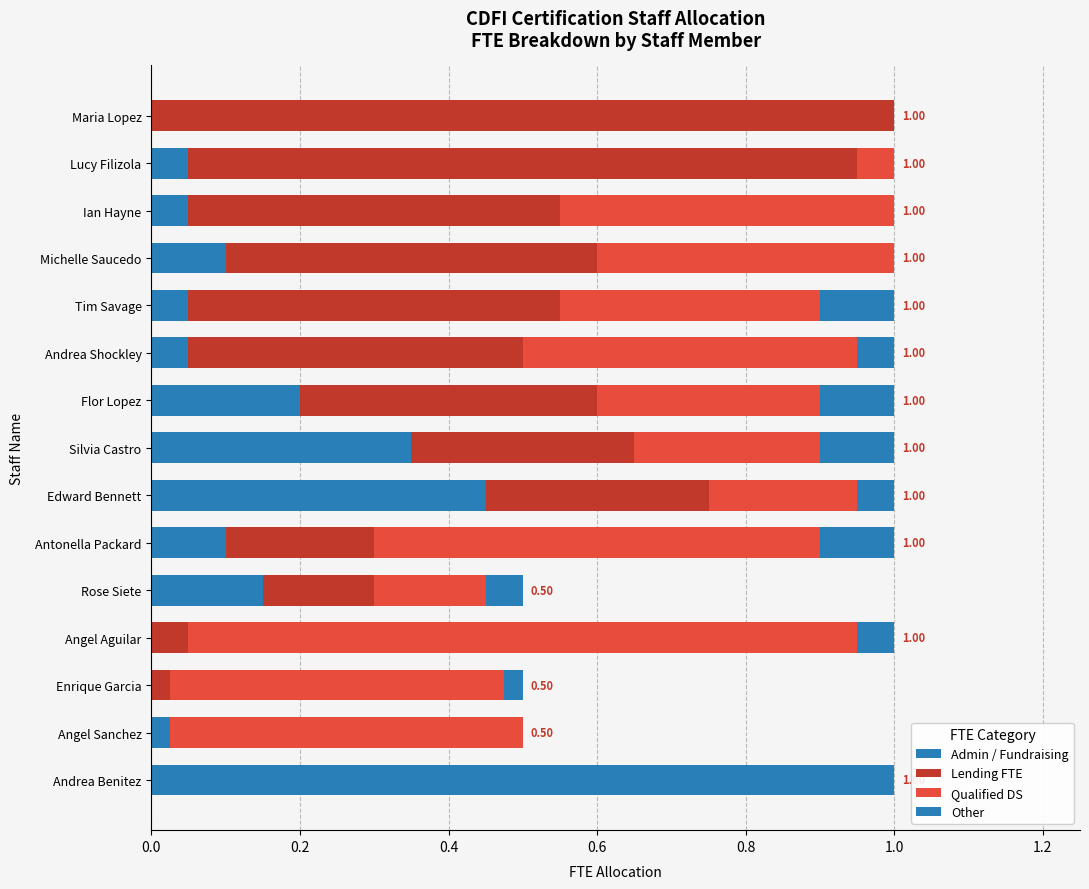

Count the number of categories in the chart.

15